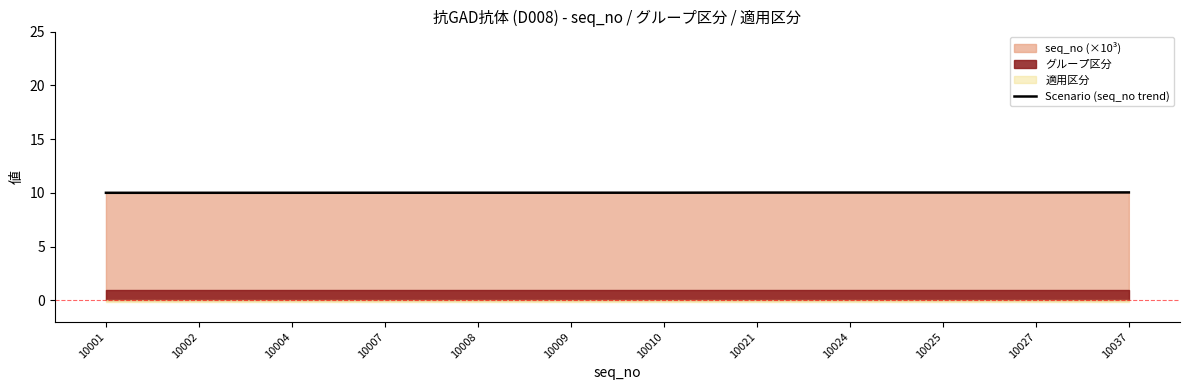

Reading left to right, extract all data points from this chart.

10001=10.0	10002=10.0	10004=10.0	10007=10.0	10008=10.0	10009=10.0	10010=10.0	10021=10.0	10024=10.0	10025=10.0	10027=10.0	10037=10.0